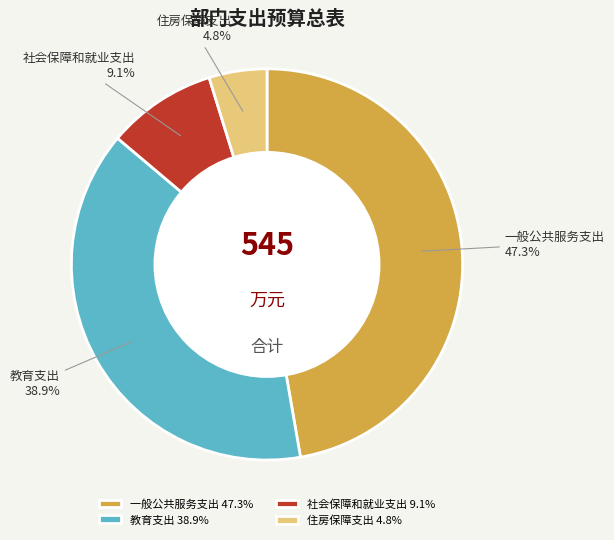

Does any single category account for the majority?

No